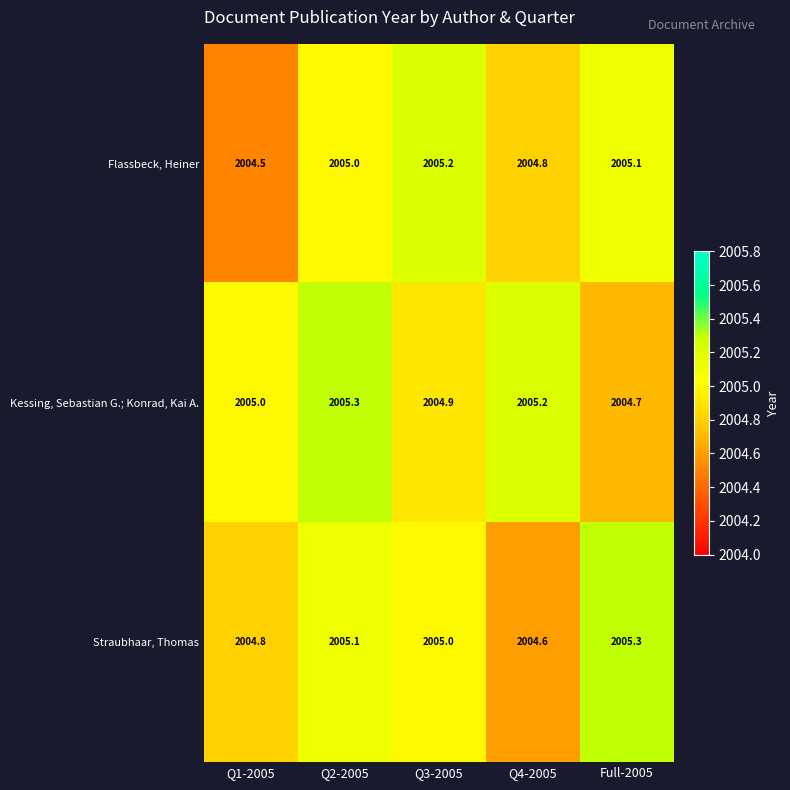

List the labels in order of Flassbeck, Heiner value, smallest first.

Q1-2005, Q4-2005, Q2-2005, Full-2005, Q3-2005